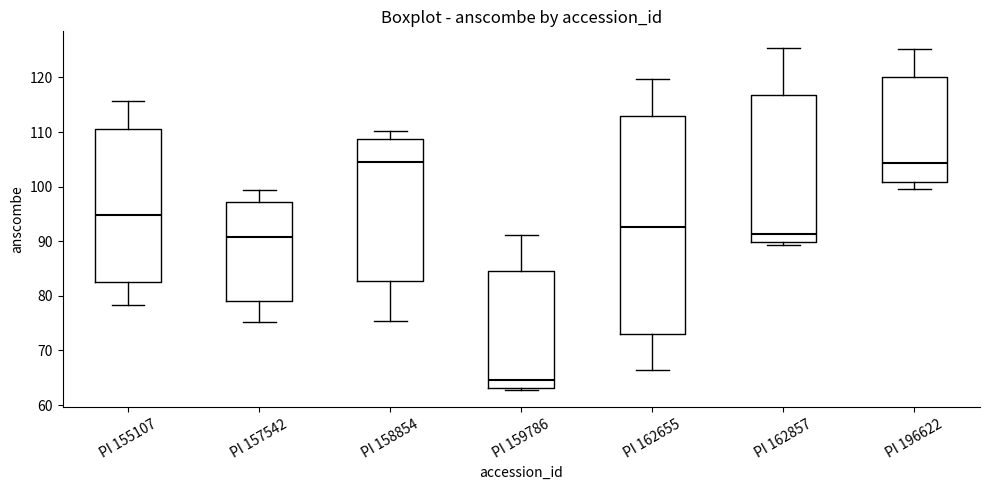

Comparing the boxes themselves (not the whiskers), which one is the tallest?

PI 162655